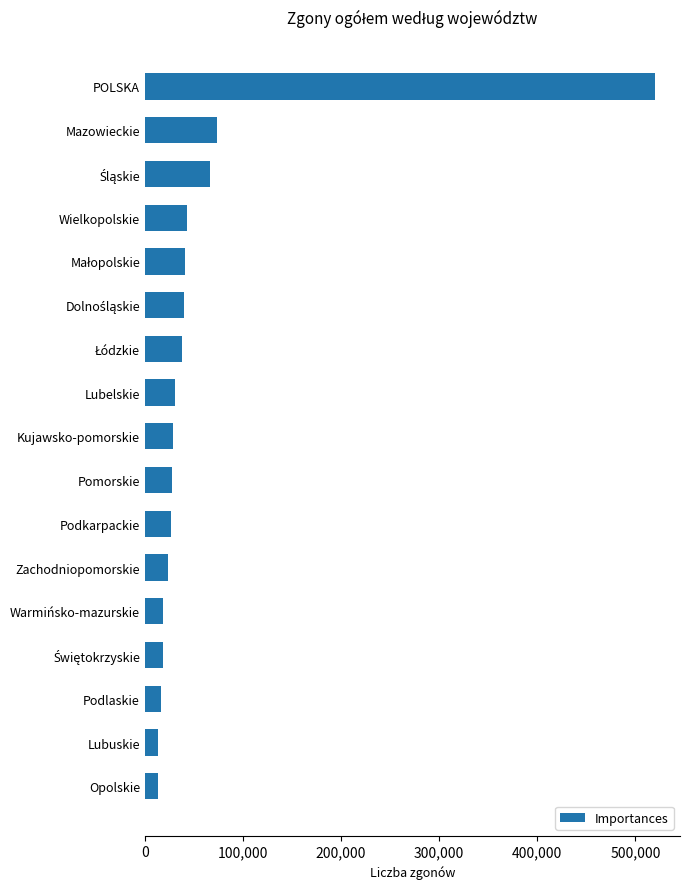

True or false: the data shows 30617 at Lubelskie.

True